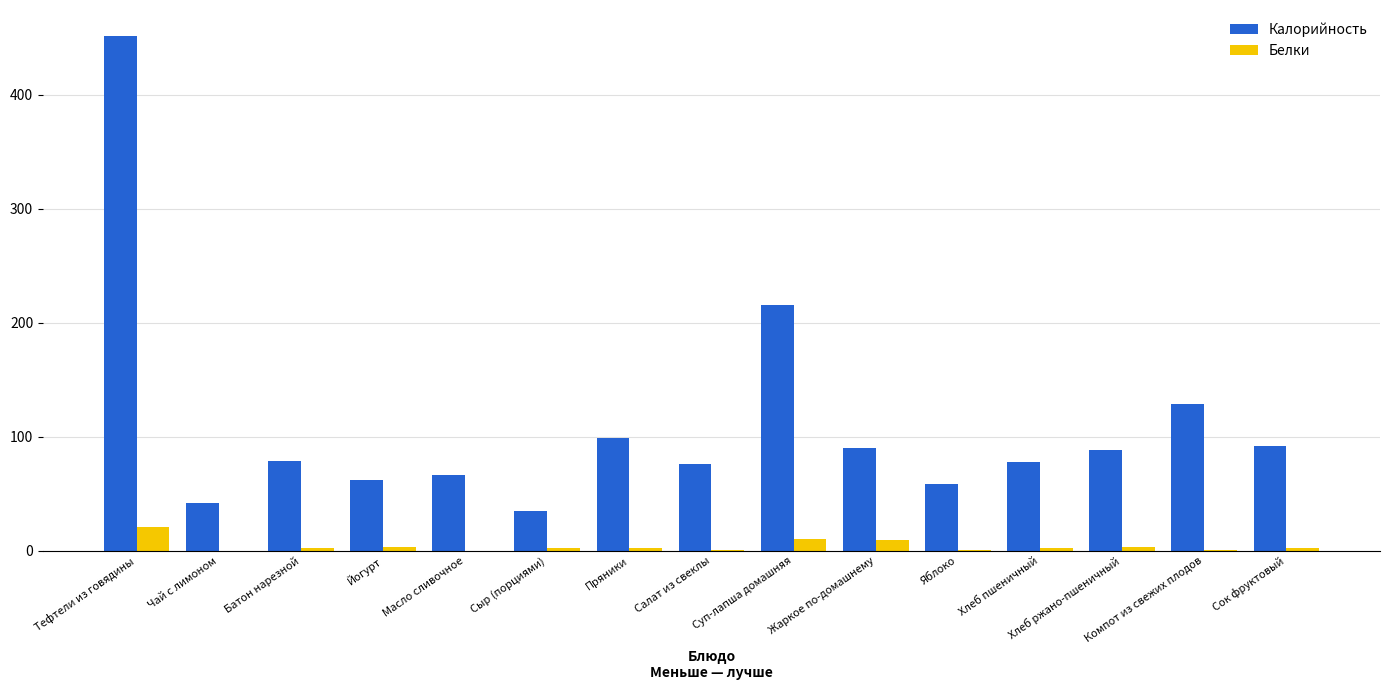

True or false: Калорийность has a value of 115.0 at Масло сливочное.

False